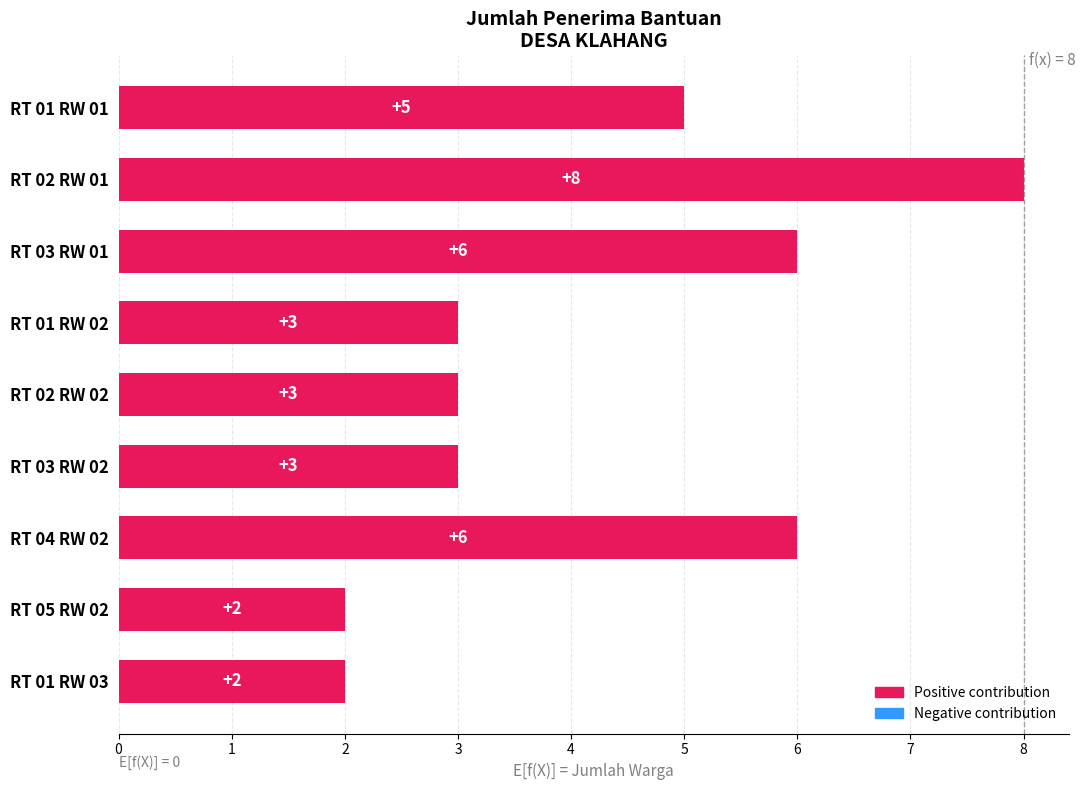

What is the label of the 7th bar from the top?

RT 04 RW 02